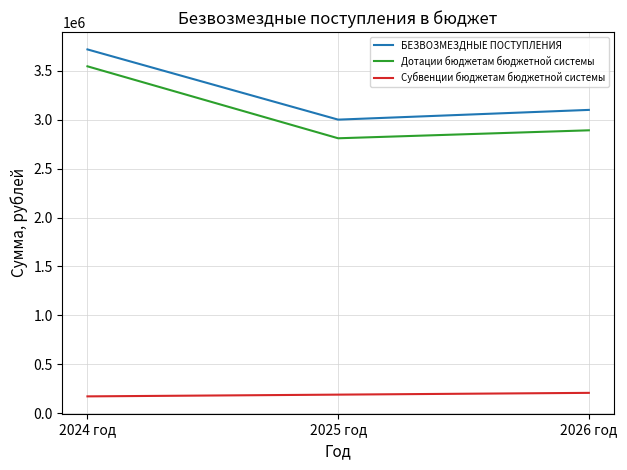

Between 2024 год and 2026 год, which series saw the biggest shift?

Дотации бюджетам бюджетной системы